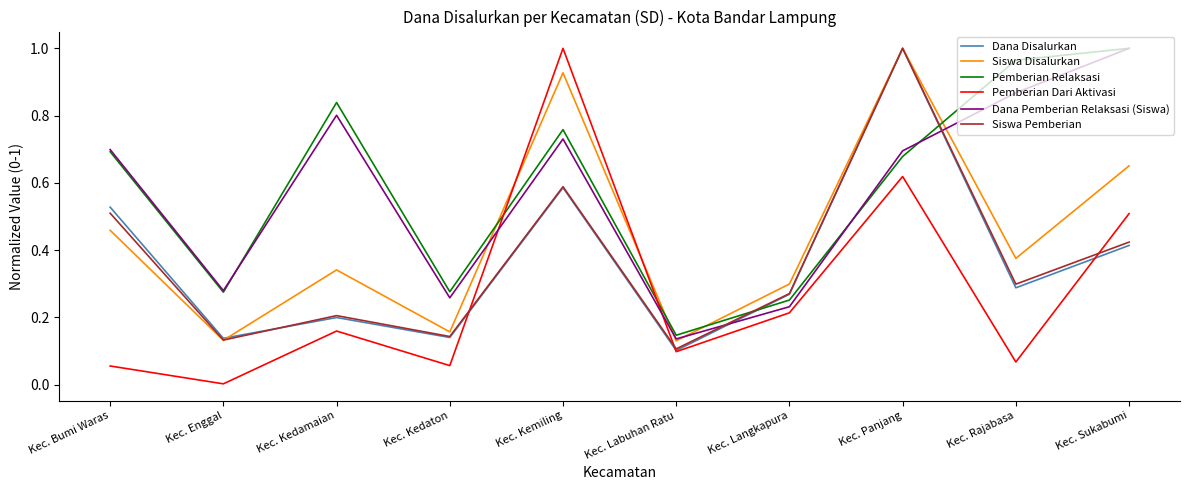

What position from the left is Kec. Labuhan Ratu?

6